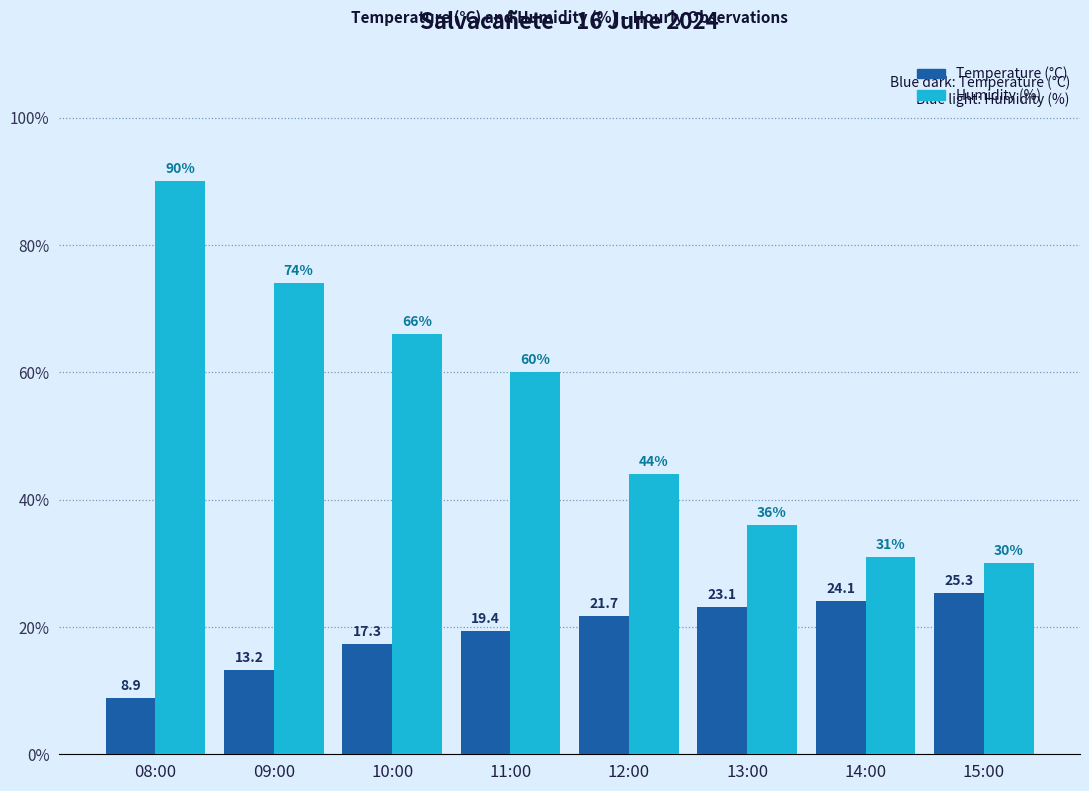

At which label does Temperature (°C) reach its minimum?

08:00